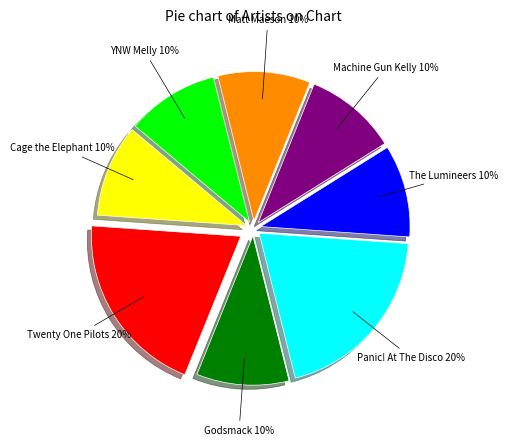

Is there a majority slice in this chart?

No